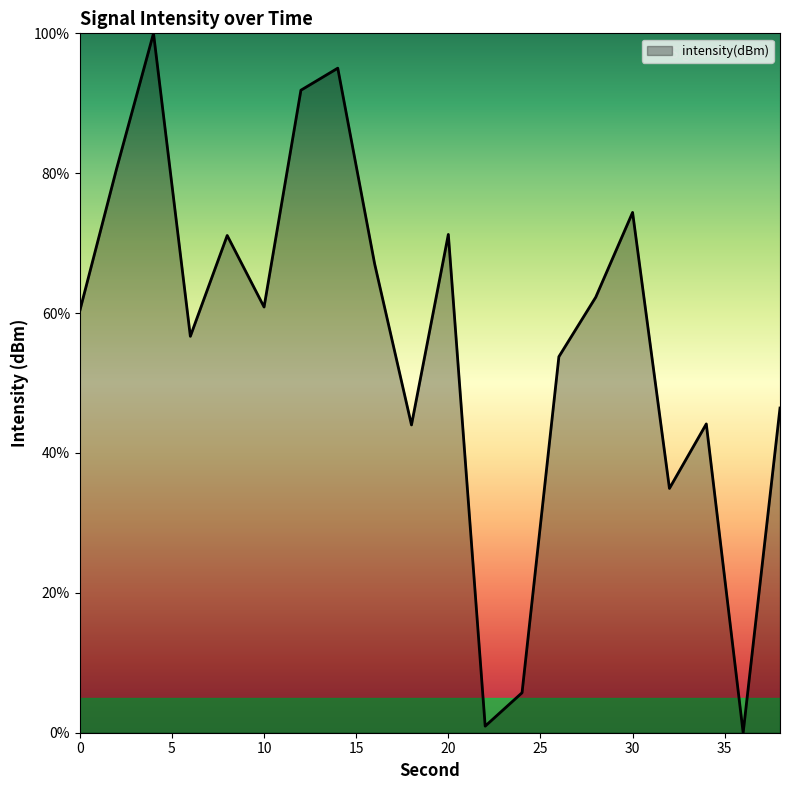

What is the maximum value shown in the chart?

100.0